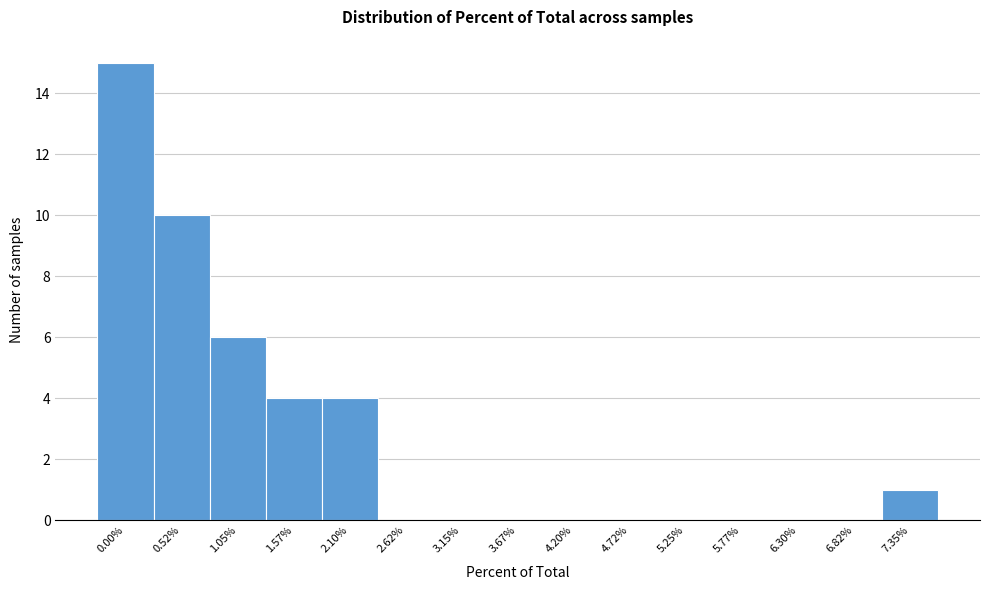

Reading left to right, what are all the values shown in this chart?

0.00%=15	0.52%=10	1.05%=6	1.57%=4	2.10%=4	2.62%=0	3.15%=0	3.67%=0	4.20%=0	4.72%=0	5.25%=0	5.77%=0	6.30%=0	6.82%=0	7.35%=1